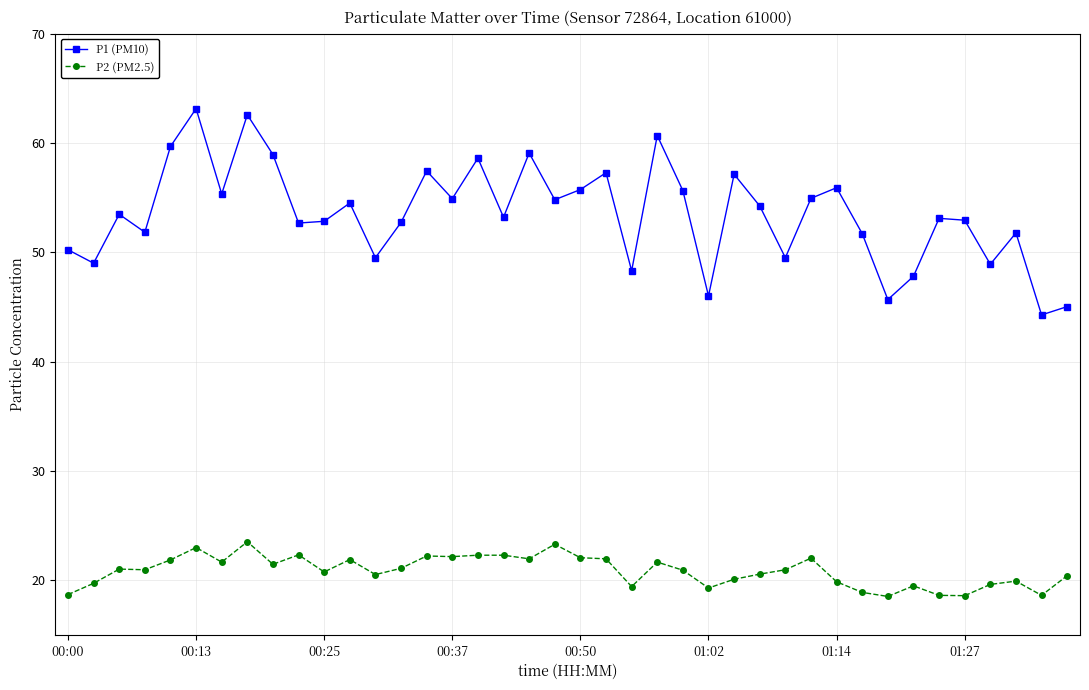

In P1 (PM10), how many points are higher than both neighbors (excluding endpoints)?

13